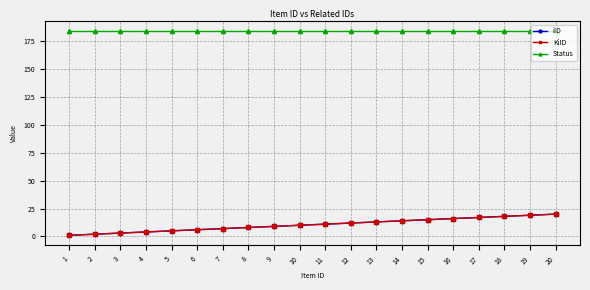

What is the value of the KiID point at the 12th from the left?

12